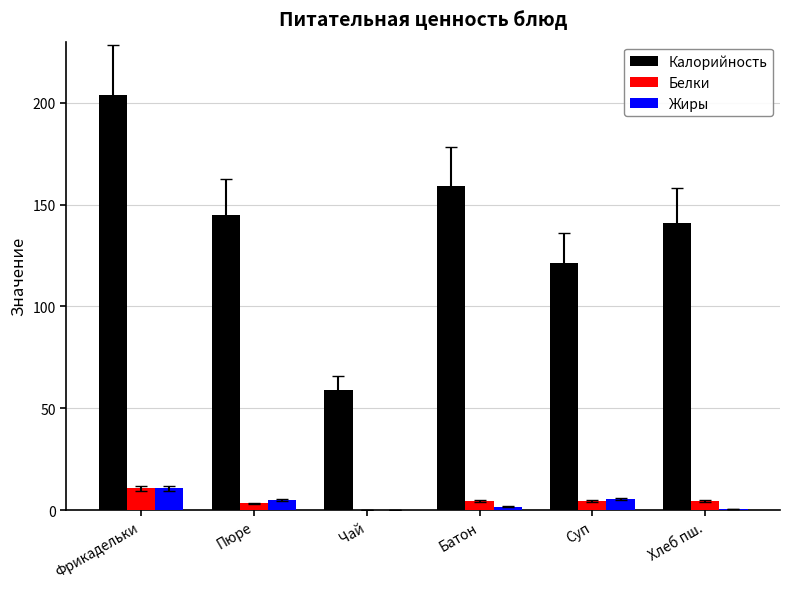

What is the sum of all Жиры values?

23.1